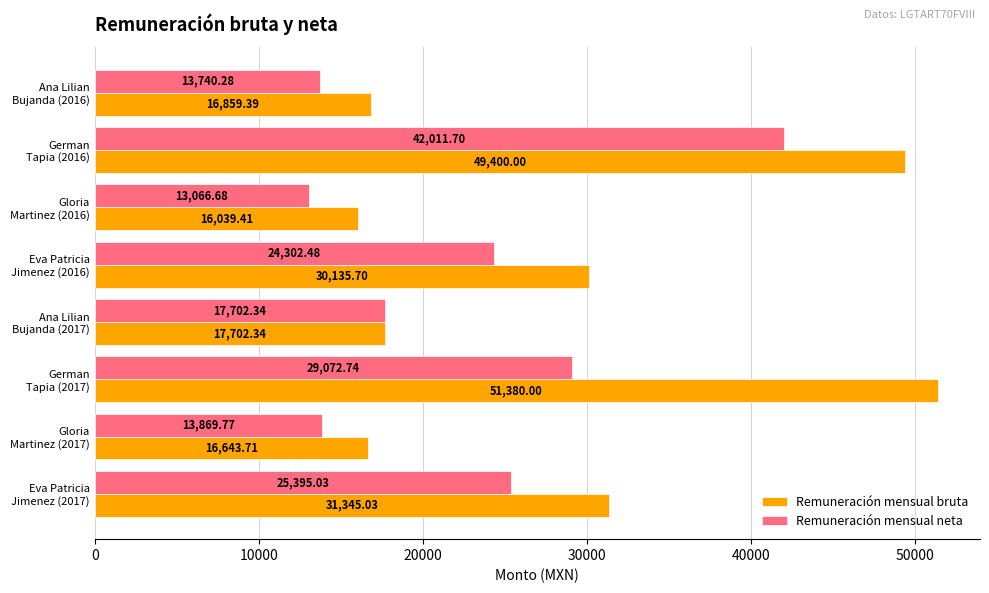

List the series in order of their peak value, lowest first.

Remuneración mensual neta, Remuneración mensual bruta